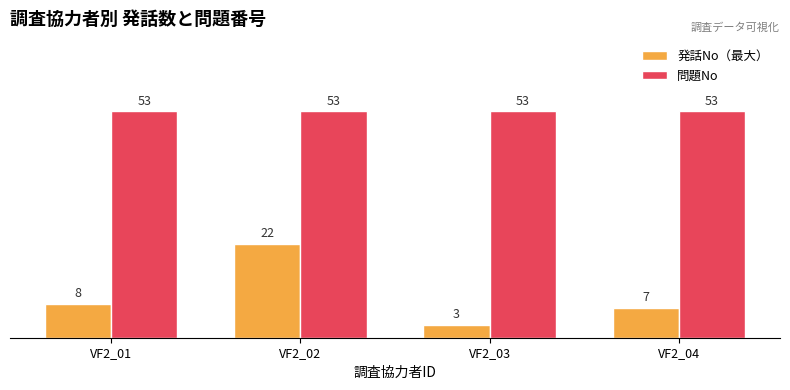

Which series has the largest range (max minus min)?

発話No（最大）